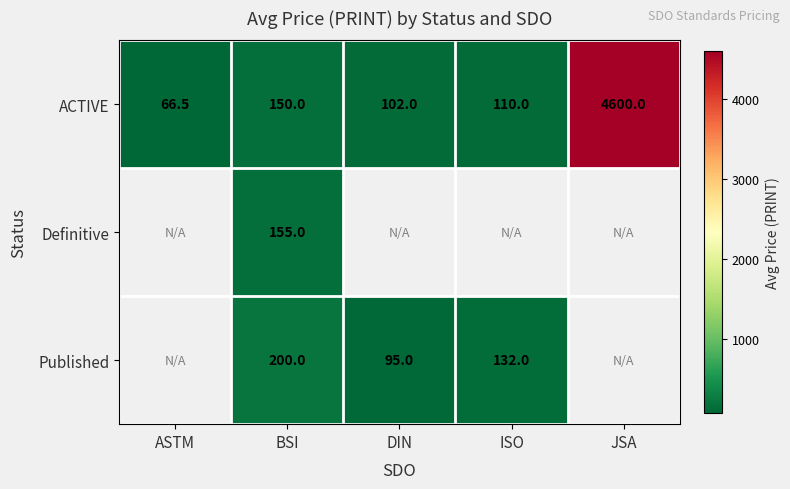

What is the greatest value displayed?

4600.0